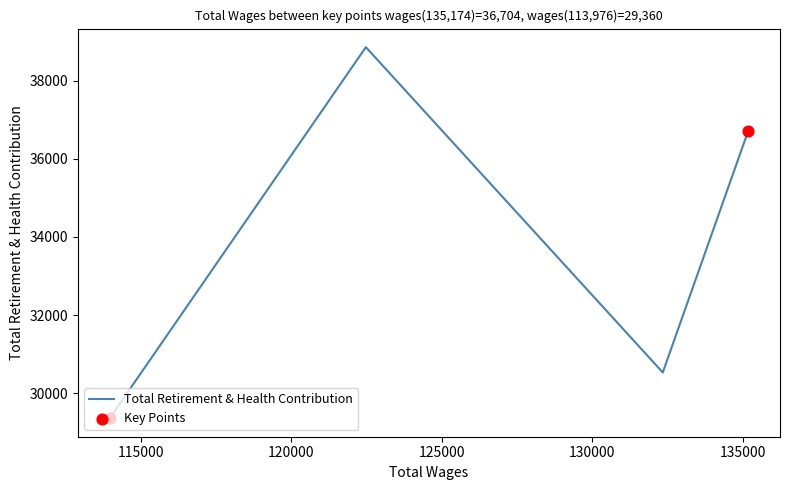

Approximately how many times larger is the value at 132341.0 compared to 122480.0?

0.8